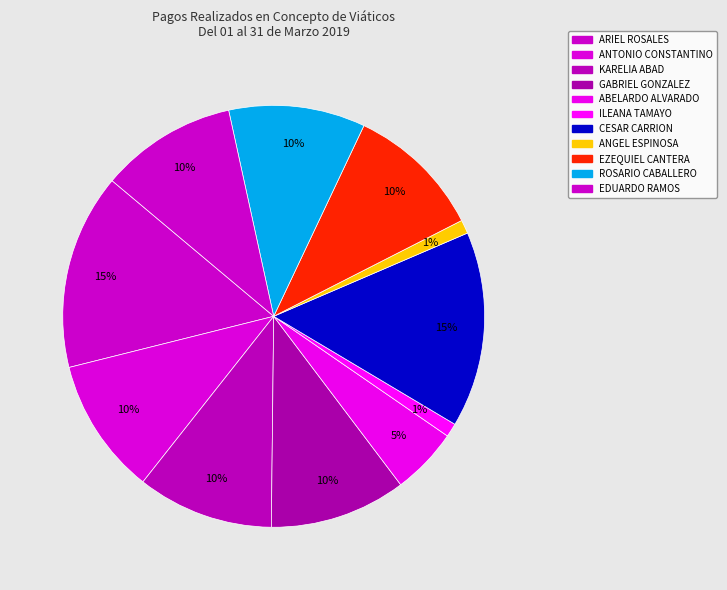

Does any single category account for the majority?

No